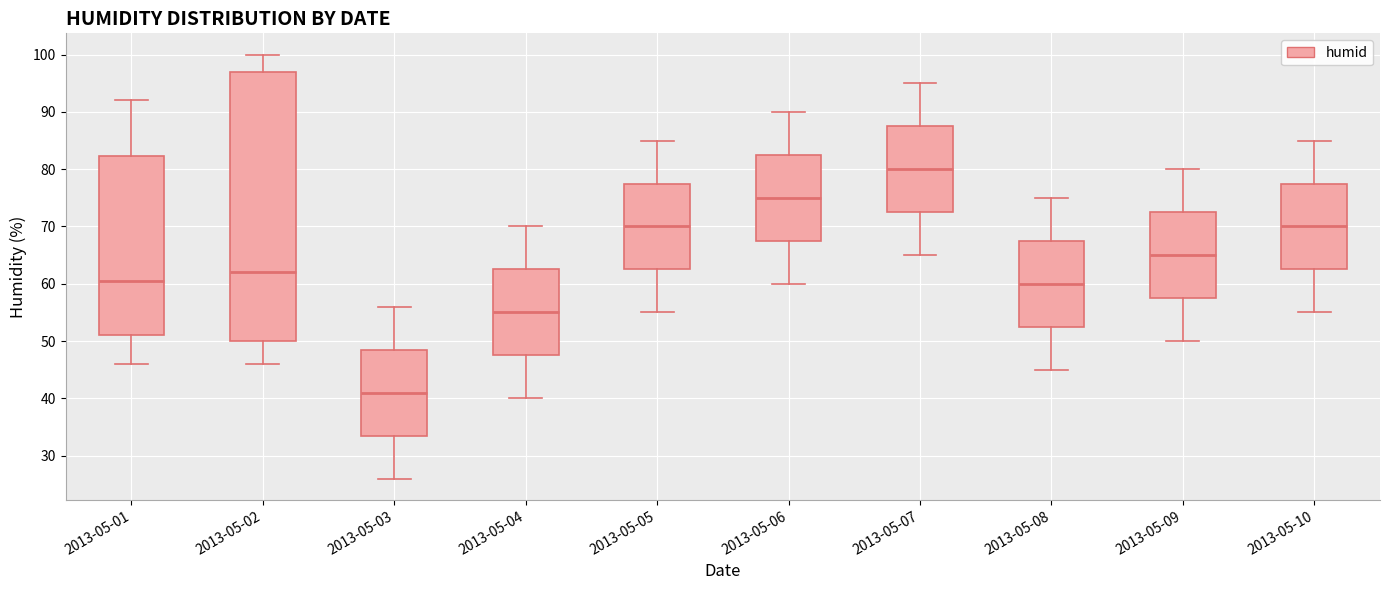

Comparing the boxes themselves (not the whiskers), which one is the tallest?

2013-05-02